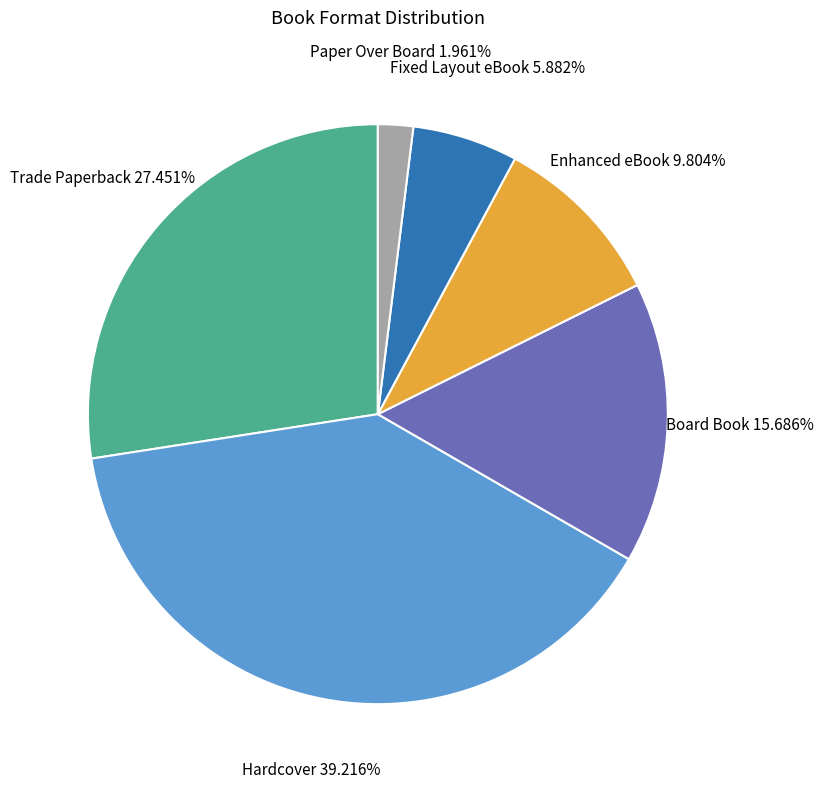

Is there any slice that represents more than half of the pie?

No